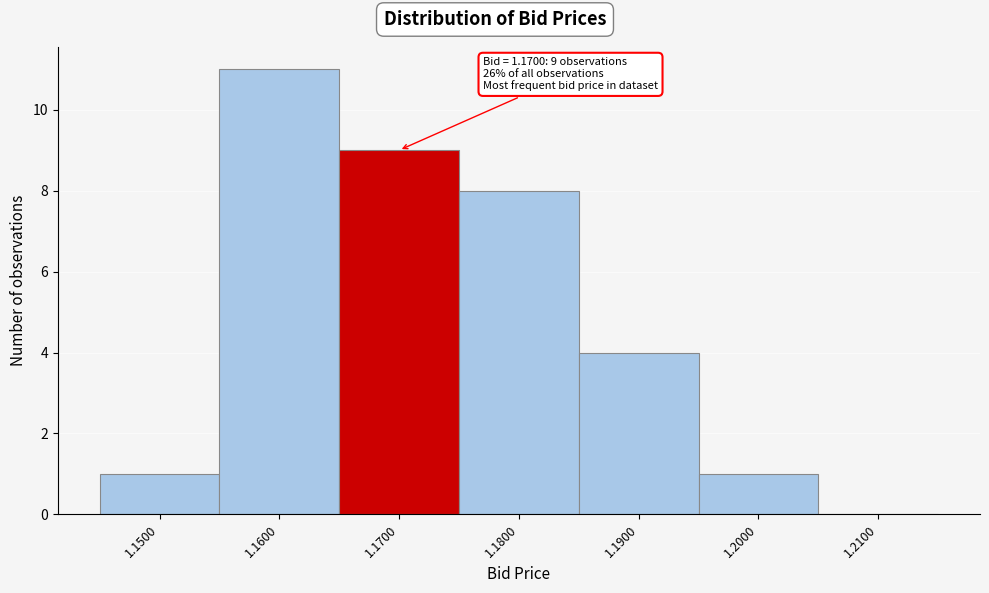

Which range on the x-axis has the tallest bar?

1.155 to 1.165